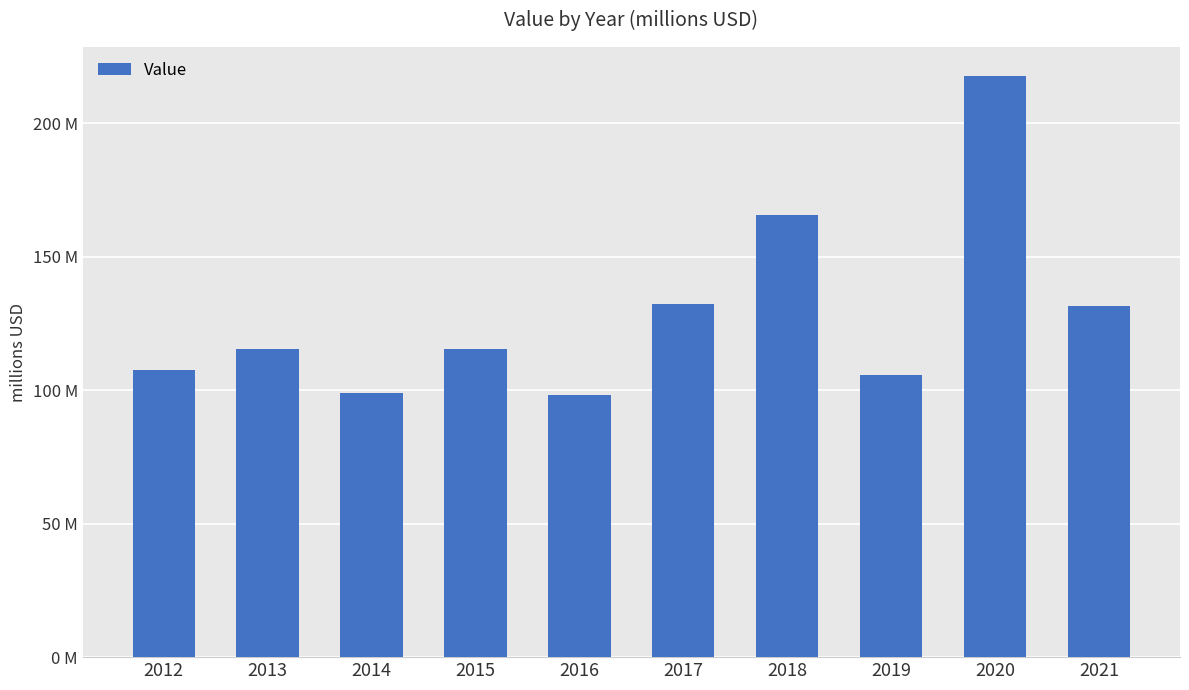

Are the bars horizontal?

No